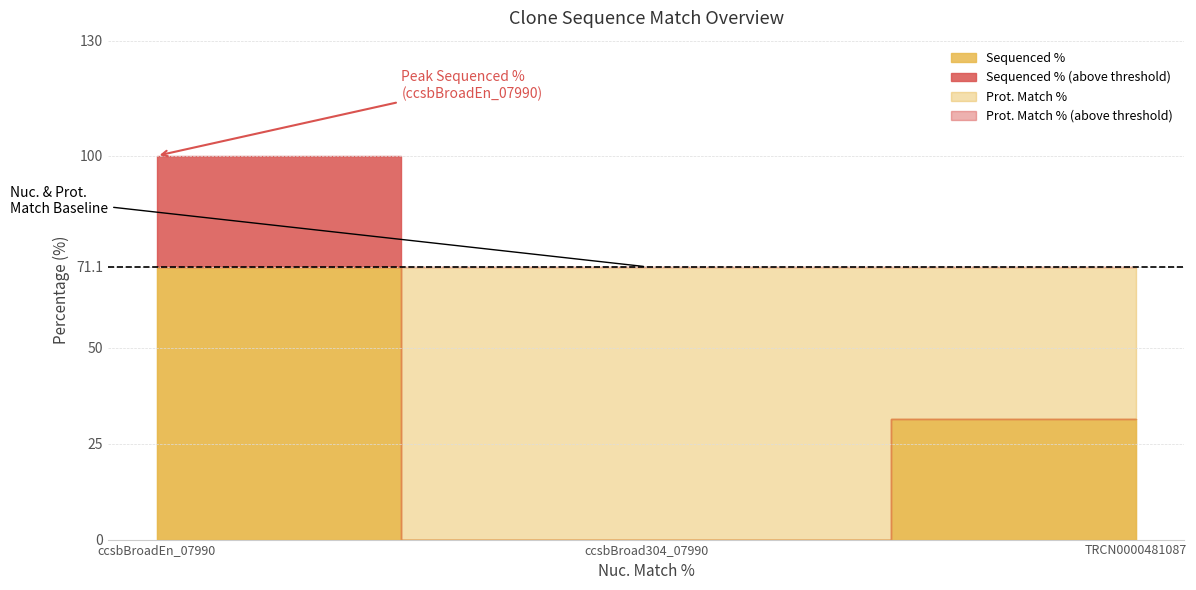

Reading right to left, transcribe all the data shown in this chart.

Sequenced %: 31.3	0.0	100.0
Prot. Match %: 71.1	71.1	71.1